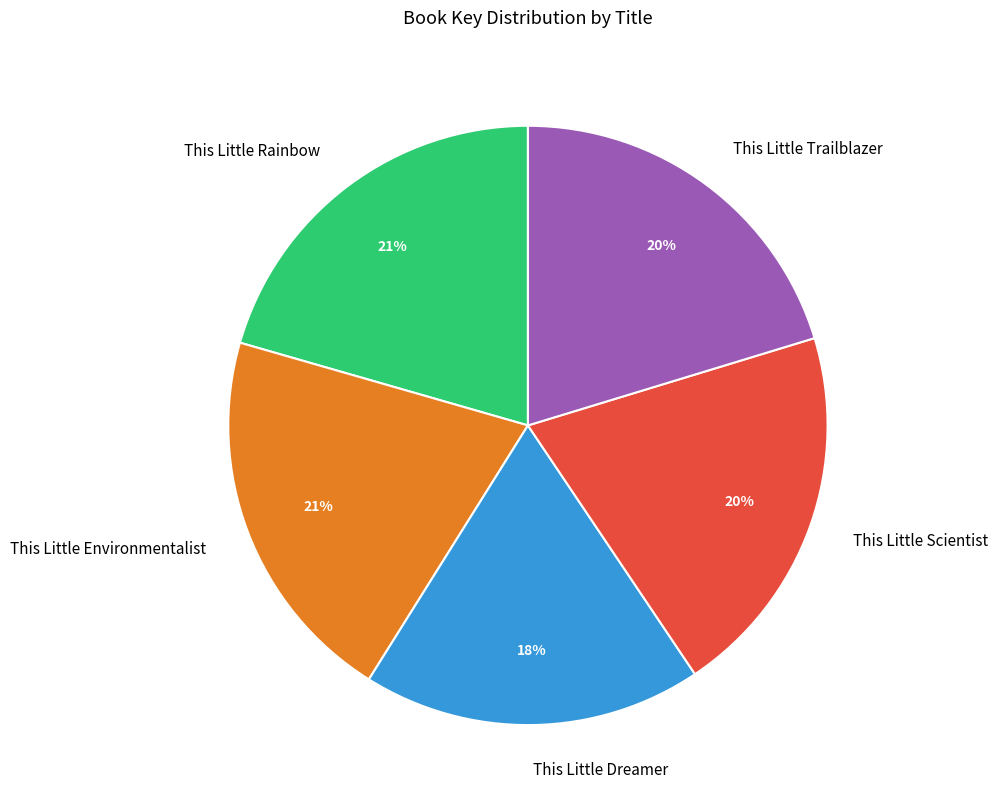

The This Little Trailblazer slice represents 20% of the pie. True or false?

True